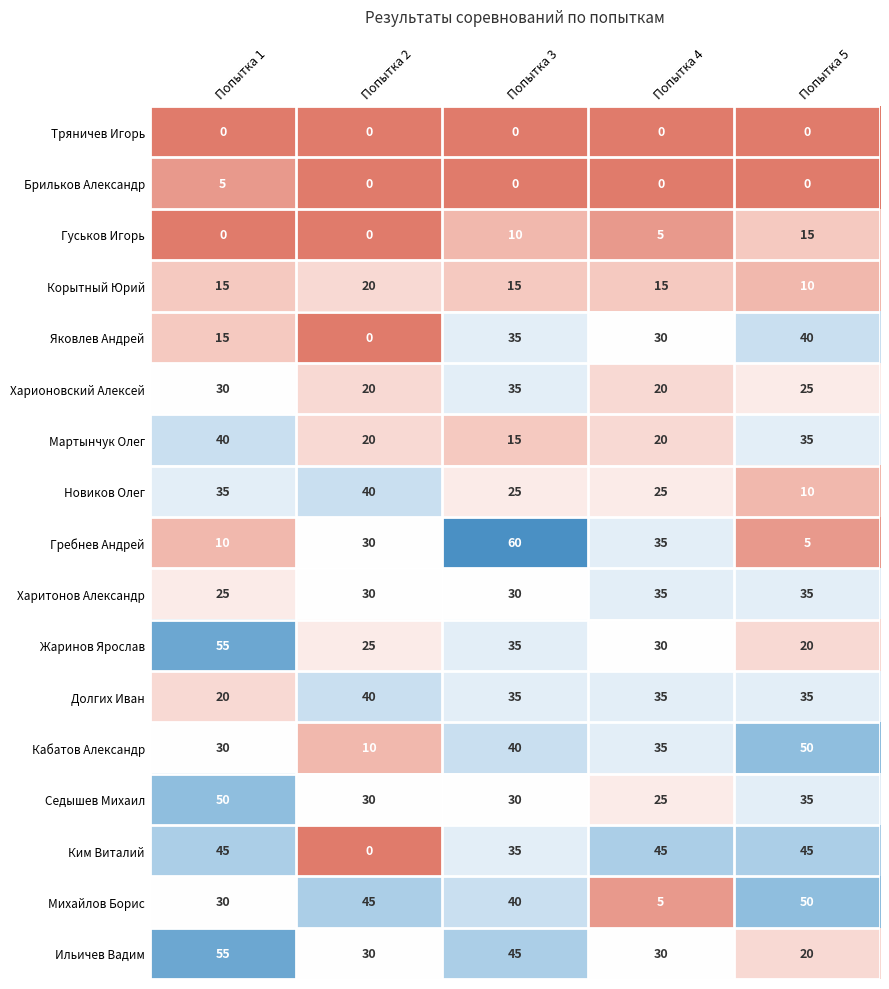

What is the maximum value shown in the chart?

60